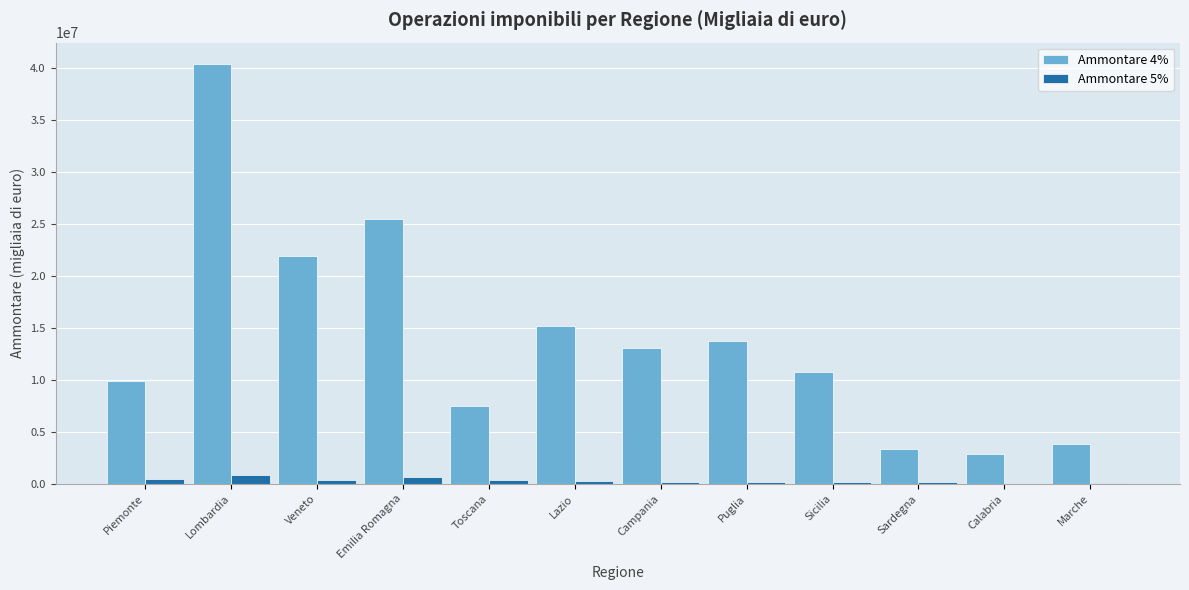

What is the difference between the Ammontare 5% values at Emilia Romagna and Sardegna?

497395